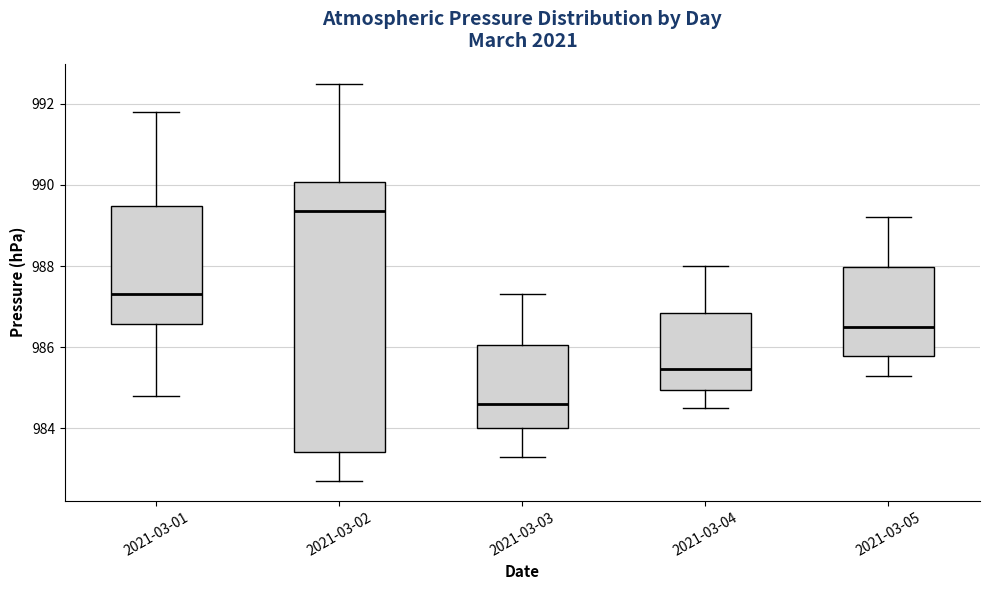

Reading left to right, read every box against the y-axis: the position of its median line, the range the box covers, and the ends of its whiskers. The values are not printed on the chart, so give them approximately, as read against the axis.

2021-03-01: median 987.4, box 986.6 to 989.4, whiskers 984.8 to 991.8
2021-03-02: median 989.4, box 983.4 to 990.0, whiskers 982.8 to 992.6
2021-03-03: median 984.6, box 984.0 to 986.0, whiskers 983.4 to 987.4
2021-03-04: median 985.4, box 985.0 to 986.8, whiskers 984.6 to 988.0
2021-03-05: median 986.6, box 985.8 to 988.0, whiskers 985.4 to 989.2